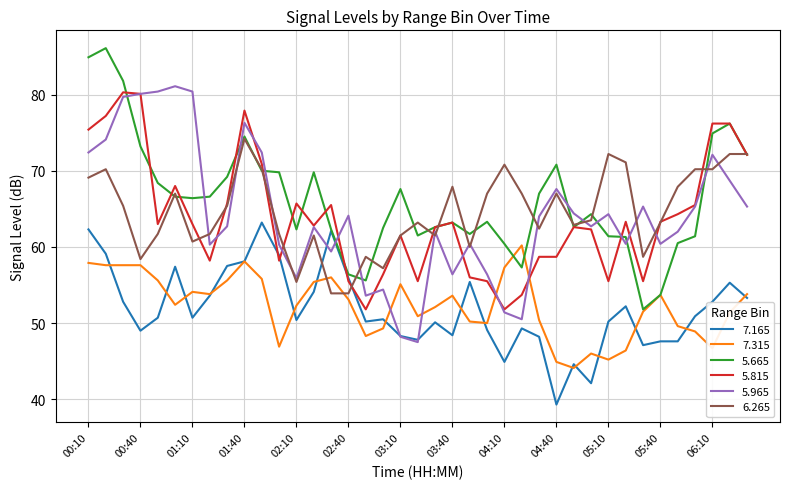

What is the minimum value for 7.165?

39.3